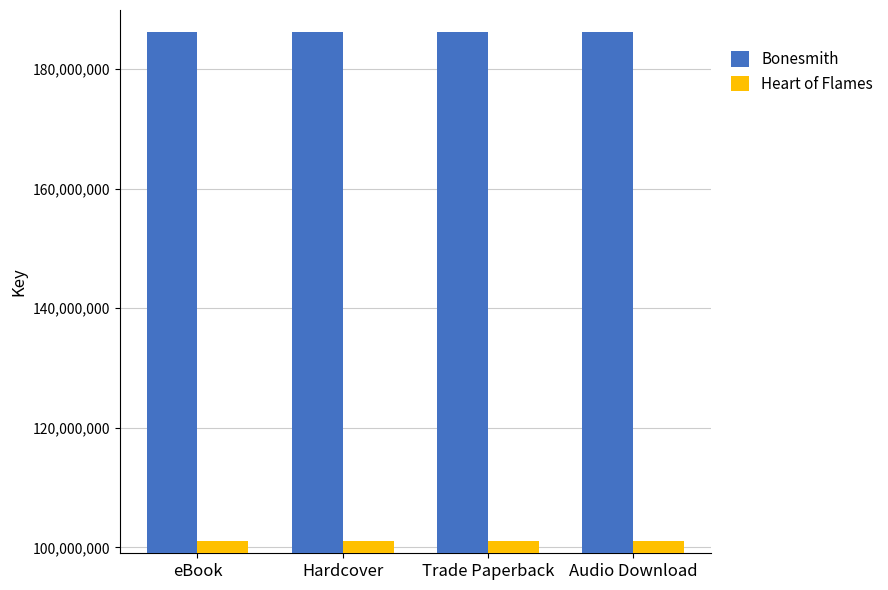

What is the value of the Heart of Flames bar at the 4th from the left?

101028196